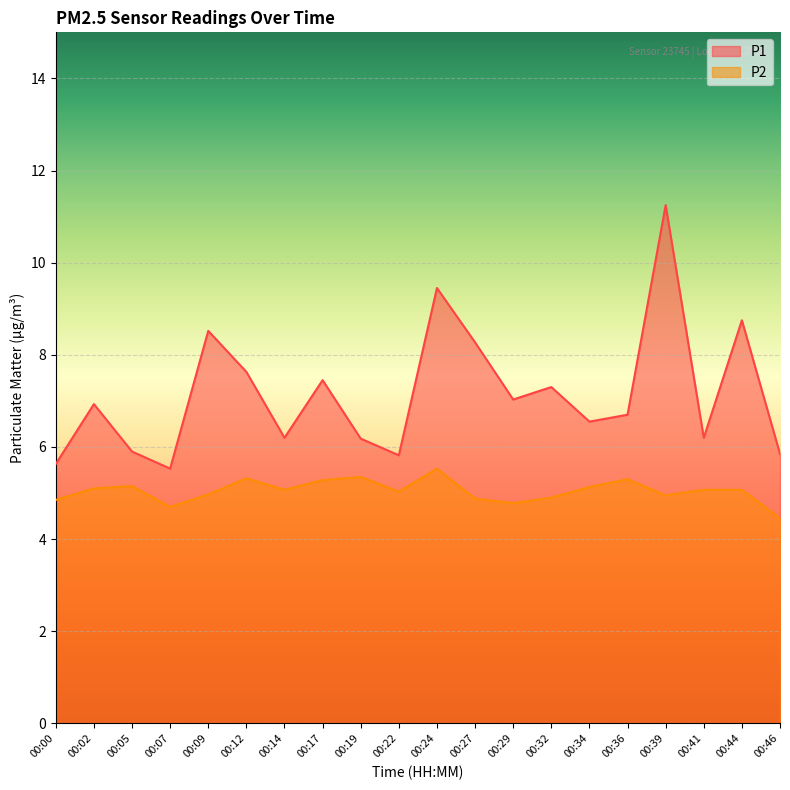

At which category is the sum across all series the highest?

00:39